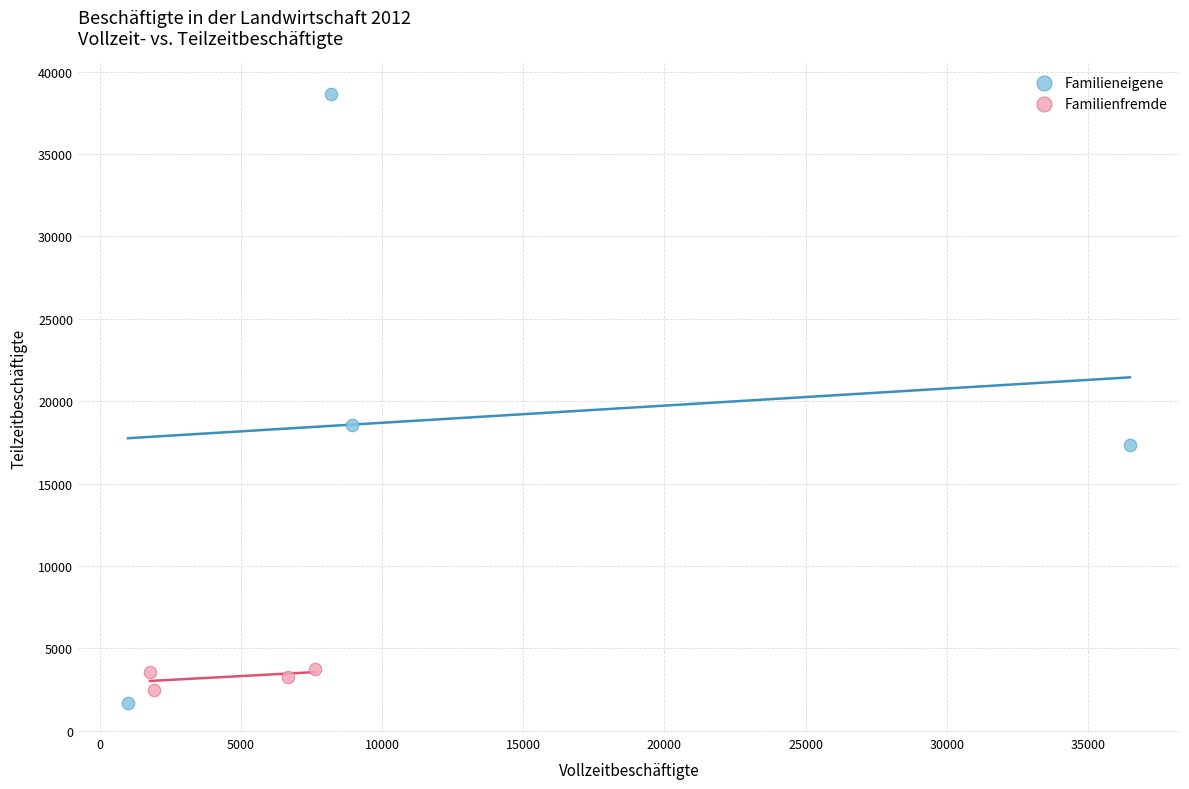

What are all the series names shown in the legend?

Familieneigene, Familienfremde